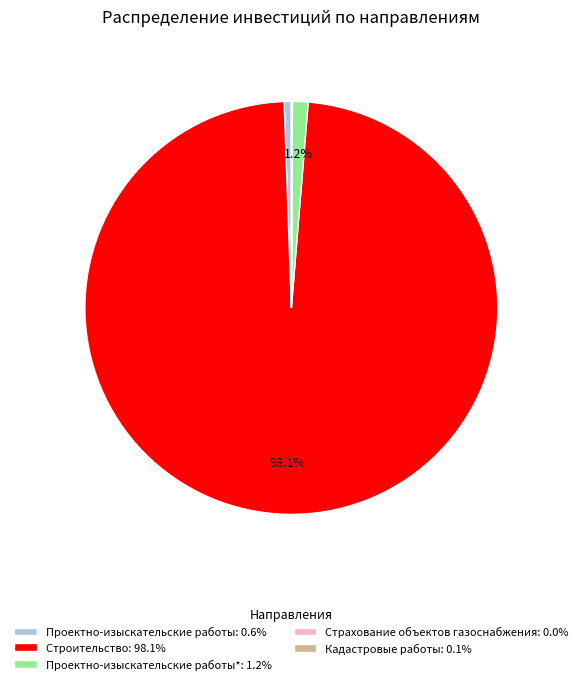

Is the sum of Проектно-изыскательские работы*: 1.2% and Строительство: 98.1% greater than half?

Yes